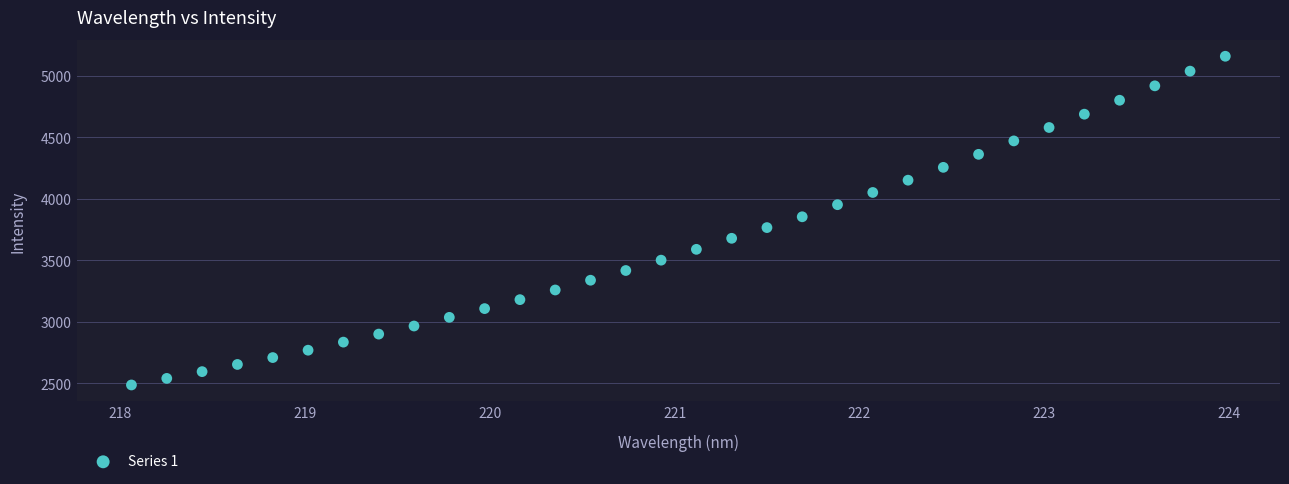

What is the range of Y values (max minus min)?

2674.5